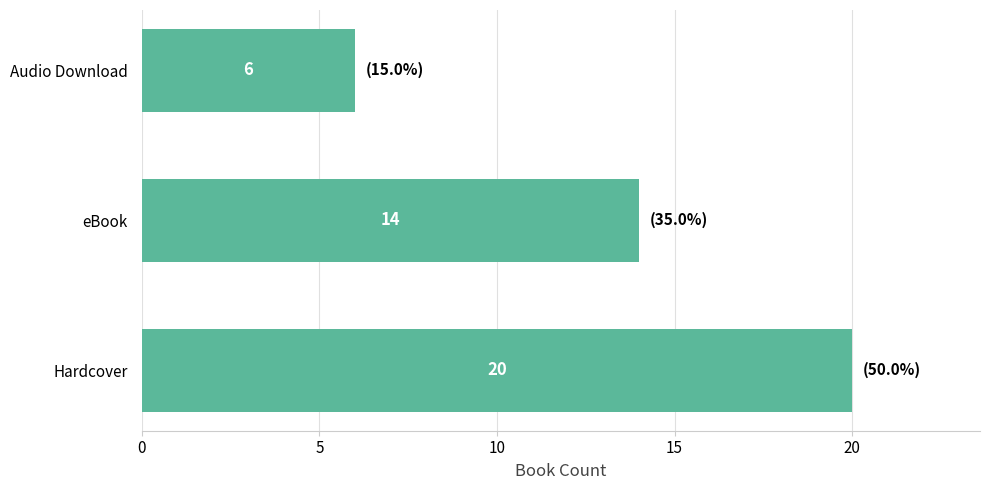

What is the change in value from Hardcover to Audio Download?

-14